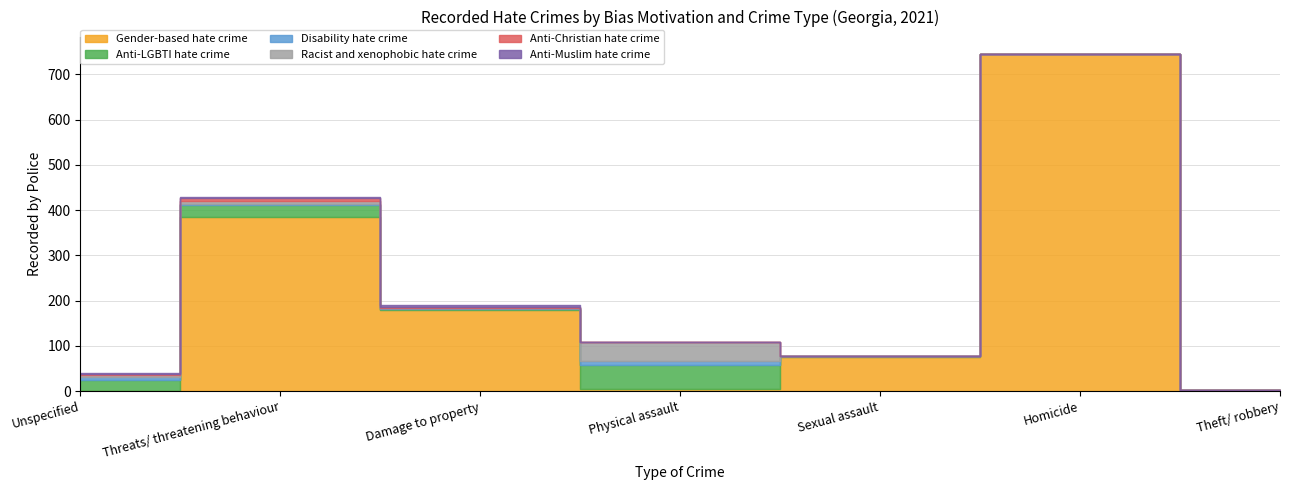

Reading right to left, extract all data points from this chart.

Gender-based hate crime: Theft/ robbery=3	Homicide=745	Sexual assault=76	Physical assault=5	Damage to property=180	Threats/ threatening behaviour=384	Unspecified=1
Anti-LGBTI hate crime: Theft/ robbery=0	Homicide=0	Sexual assault=1	Physical assault=53	Damage to property=2	Threats/ threatening behaviour=27	Unspecified=23
Disability hate crime: Theft/ robbery=0	Homicide=0	Sexual assault=0	Physical assault=8	Damage to property=1	Threats/ threatening behaviour=3	Unspecified=6
Racist and xenophobic hate crime: Theft/ robbery=0	Homicide=0	Sexual assault=0	Physical assault=42	Damage to property=1	Threats/ threatening behaviour=5	Unspecified=5
Anti-Christian hate crime: Theft/ robbery=0	Homicide=0	Sexual assault=0	Physical assault=0	Damage to property=2	Threats/ threatening behaviour=7	Unspecified=2
Anti-Muslim hate crime: Theft/ robbery=0	Homicide=0	Sexual assault=0	Physical assault=0	Damage to property=5	Threats/ threatening behaviour=2	Unspecified=3